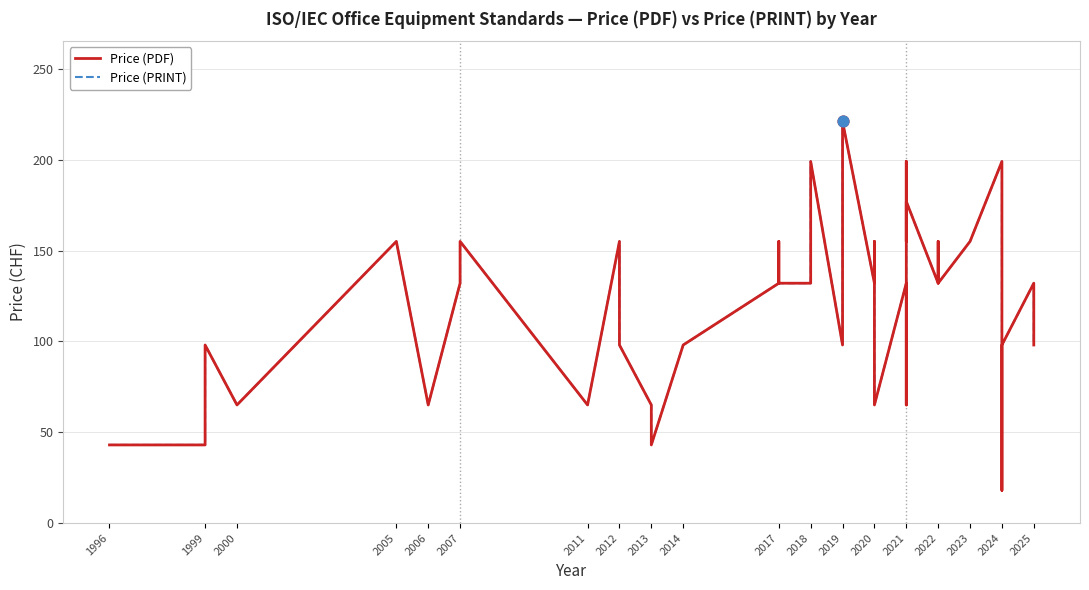

What are all the series names shown in the legend?

Price (PDF), Price (PRINT)